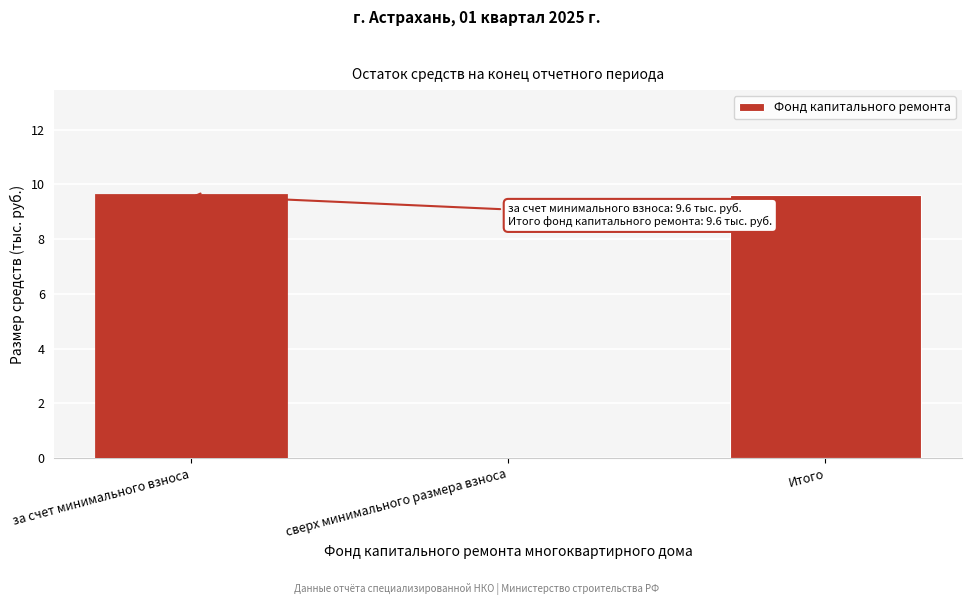

Reading right to left, list all the values displayed in this chart.

Итого=9.6	сверх минимального размера взноса=0.0	за счет минимального взноса=9.6